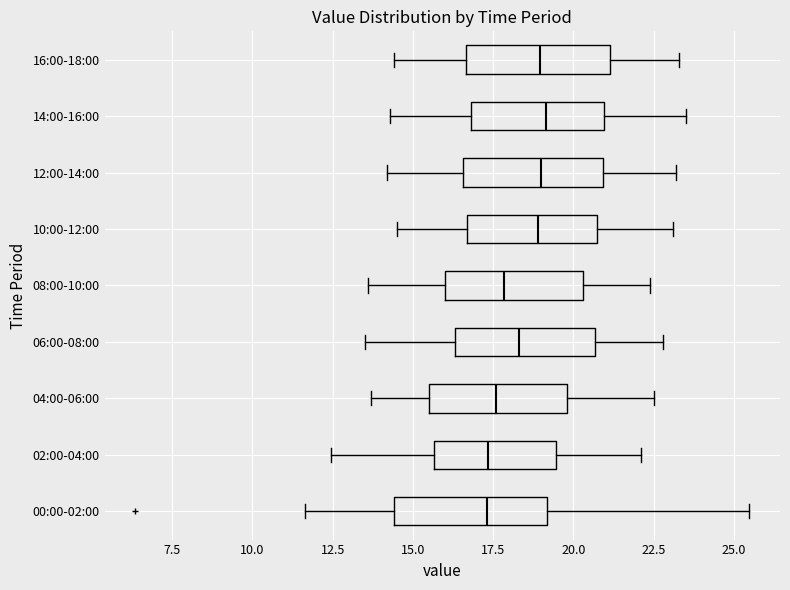

Reading bottom to top, transcribe this box plot: for each box, give where its median line is, the range the box spans, and where its two whiskers end, as read against the x-axis. The values are not printed on the chart, so give them approximately, as read against the axis.

00:00-02:00: median 17.5, box 14.5 to 19.0, whiskers 11.5 to 25.5
02:00-04:00: median 17.5, box 15.5 to 19.5, whiskers 12.5 to 22.0
04:00-06:00: median 17.5, box 15.5 to 20.0, whiskers 13.5 to 22.5
06:00-08:00: median 18.5, box 16.5 to 20.5, whiskers 13.5 to 23.0
08:00-10:00: median 18.0, box 16.0 to 20.5, whiskers 13.5 to 22.5
10:00-12:00: median 19.0, box 16.5 to 21.0, whiskers 14.5 to 23.0
12:00-14:00: median 19.0, box 16.5 to 21.0, whiskers 14.0 to 23.0
14:00-16:00: median 19.0, box 17.0 to 21.0, whiskers 14.5 to 23.5
16:00-18:00: median 19.0, box 16.5 to 21.0, whiskers 14.5 to 23.5